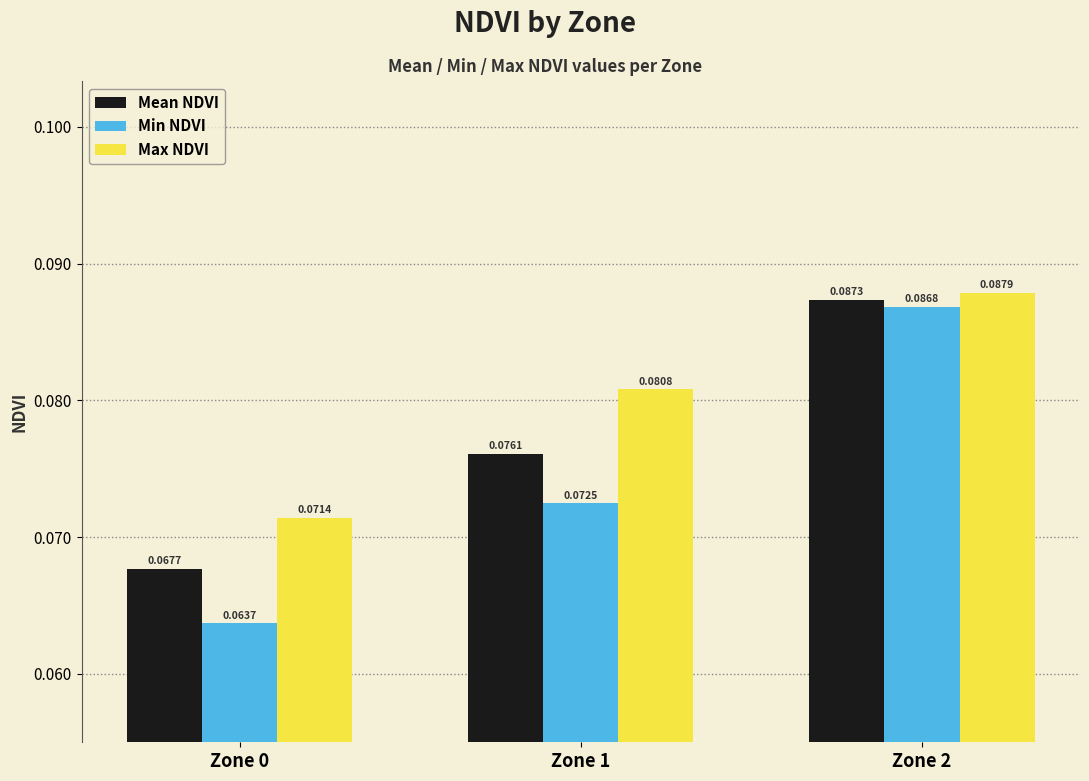

List the labels in order of Min NDVI value, largest first.

Zone 2, Zone 1, Zone 0